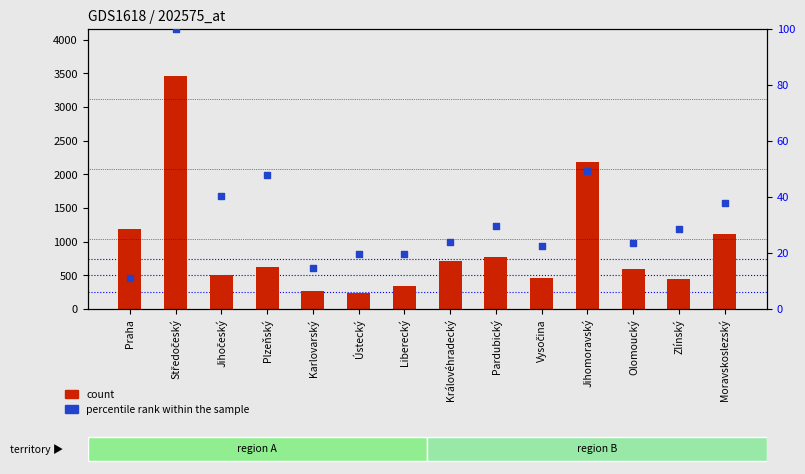

What are all the series names shown in the legend?

count, percentile rank within the sample